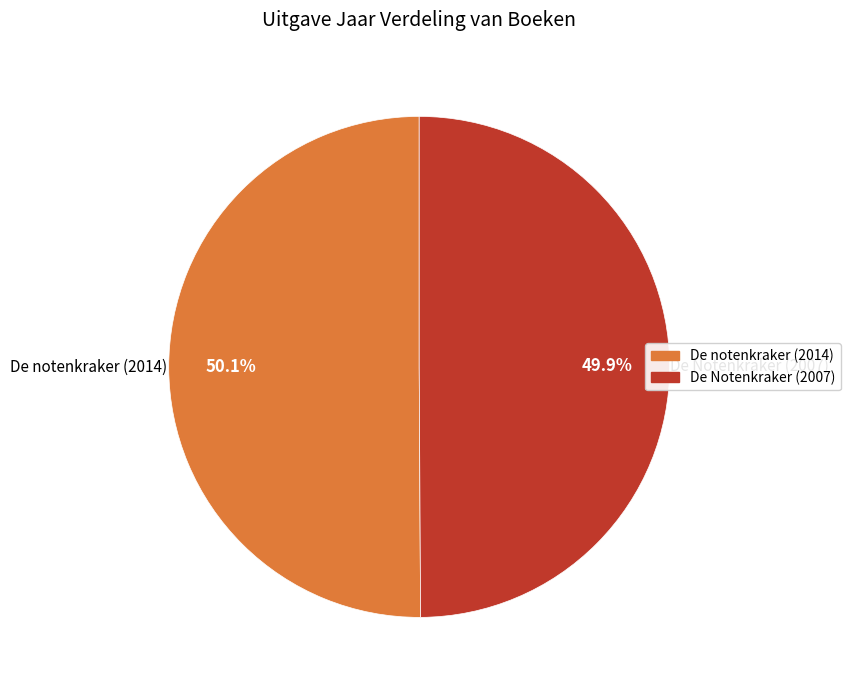

What is the ratio of the value at De Notenkraker (2007) to the value at De notenkraker (2014)?

1.0